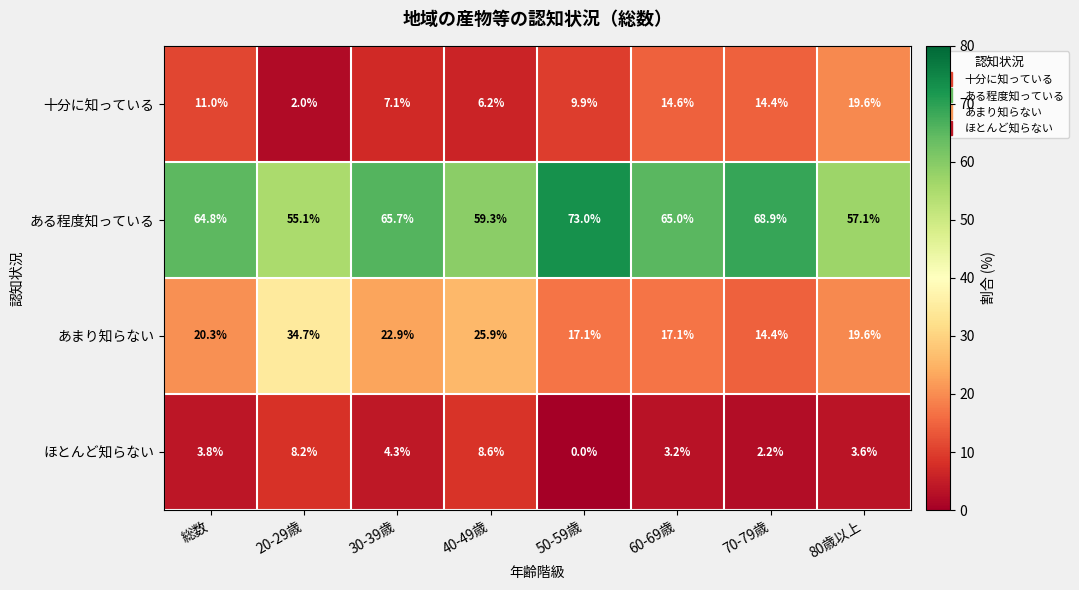

What is the total value across all series at 総数?

99.9